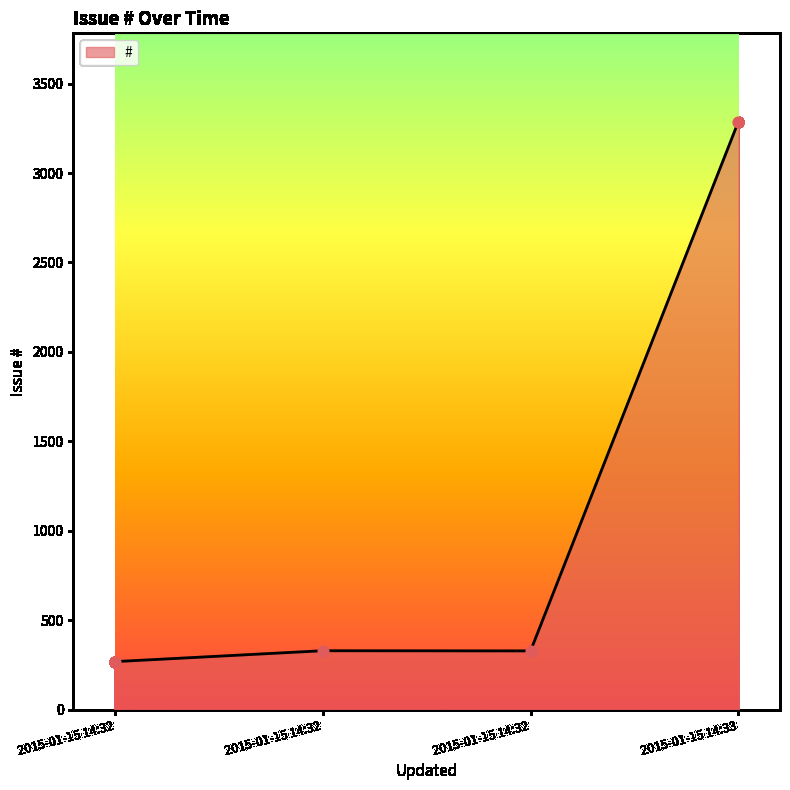

Is this an area chart (filled region under the line)?

Yes